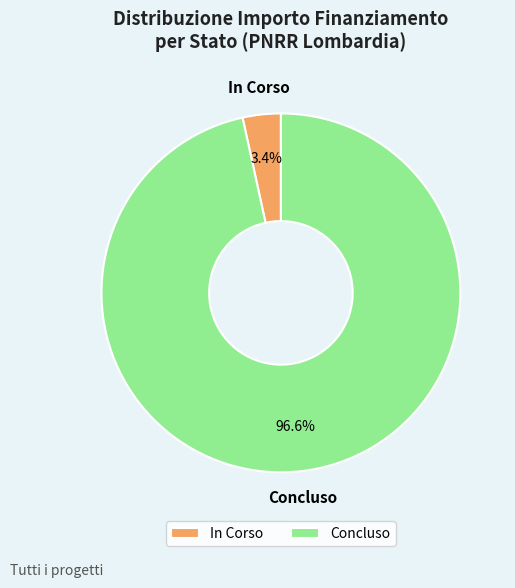

How many slices are in this pie chart?

2